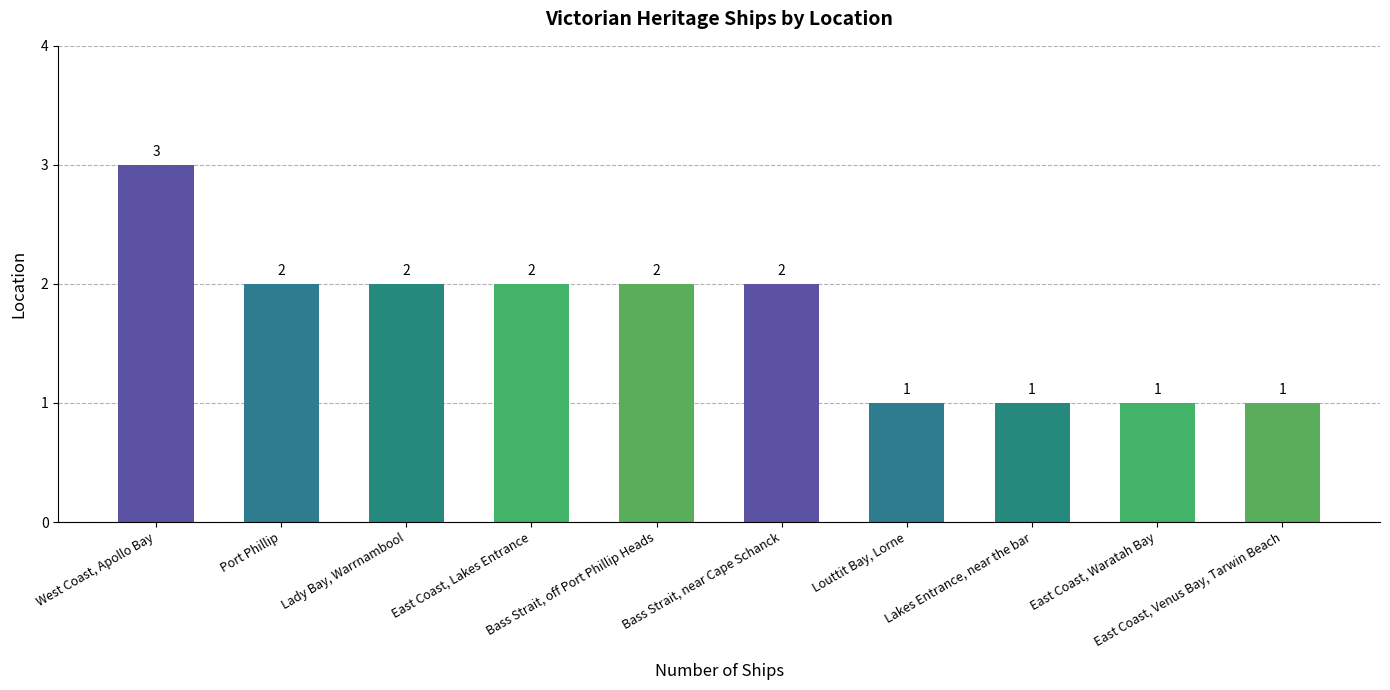

True or false: the data shows 0 at East Coast, Venus Bay, Tarwin Beach.

False